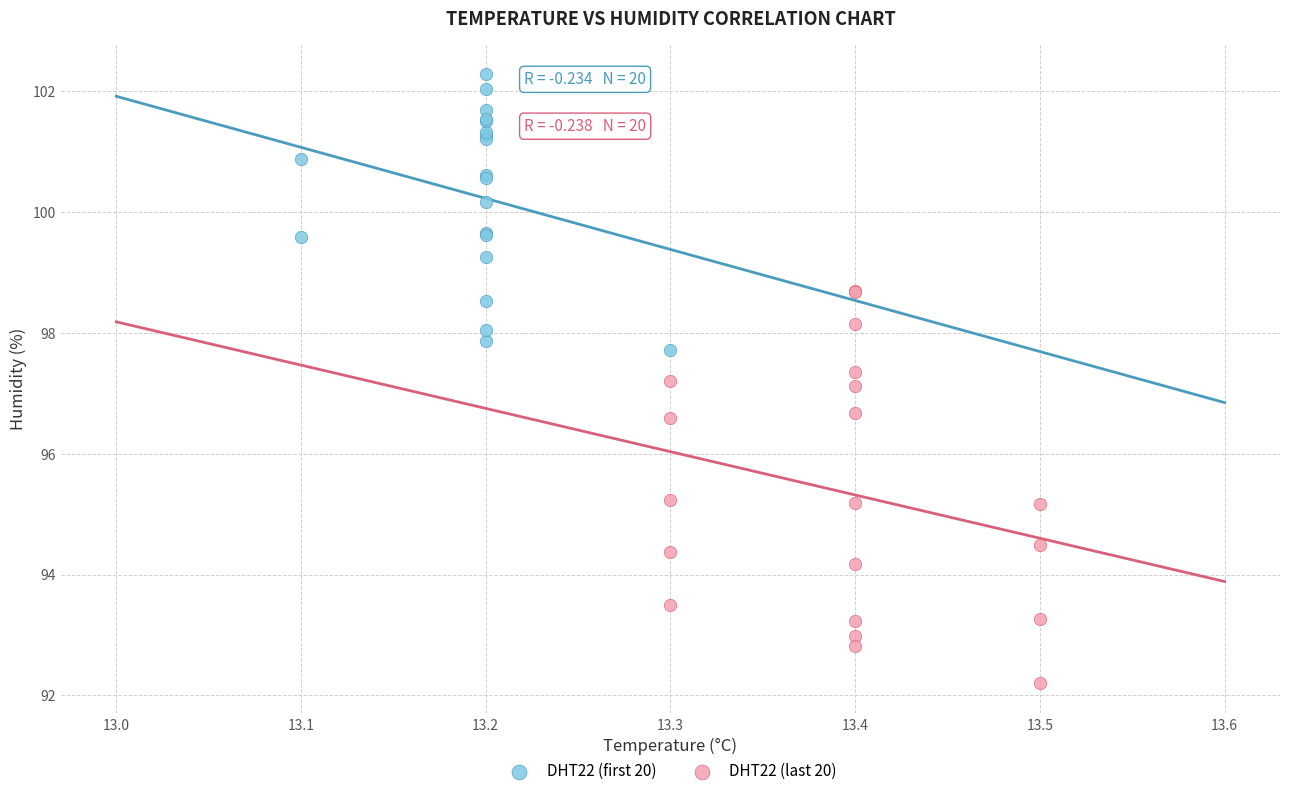

Which series reaches the maximum Y coordinate?

DHT22 (first 20)